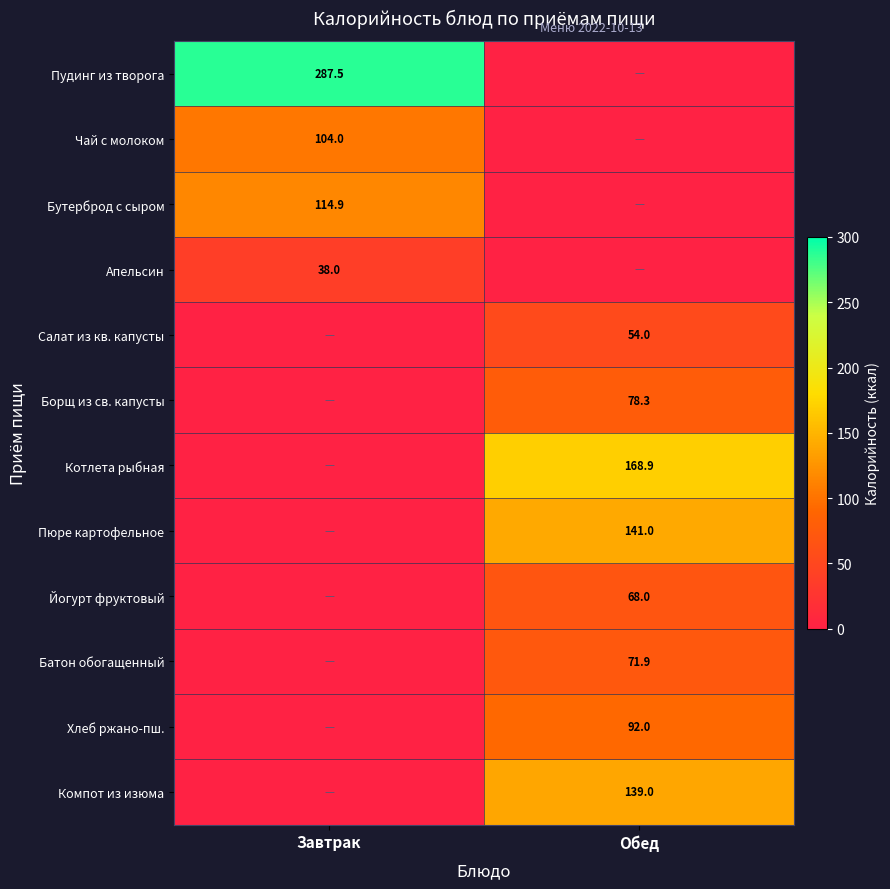

True or false: Чай с молоком has a value of 104.0 at Завтрак.

True